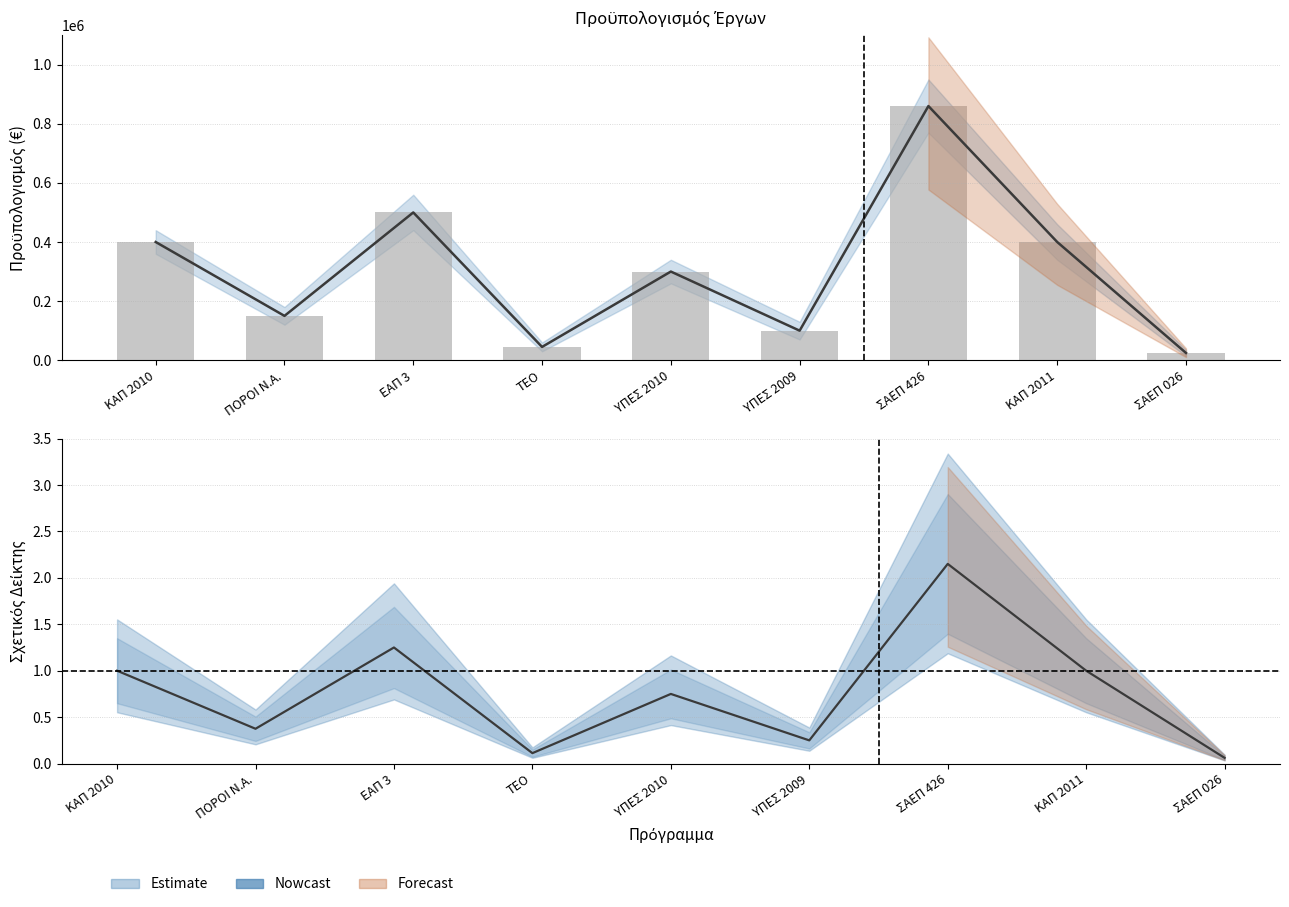

Reading left to right, transcribe all the data shown in this chart.

400000	150000	500000	45000	300000	100000	860000	400000	24600